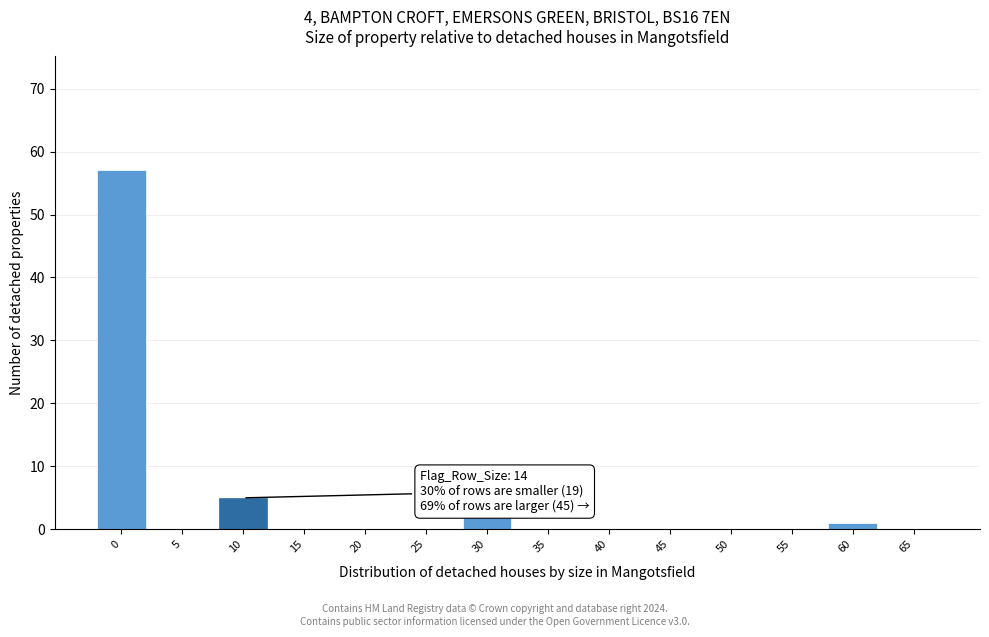

Reading left to right, what are all the values shown in this chart?

0=57	5=0	10=5	15=0	20=0	25=0	30=2	35=0	40=0	45=0	50=0	55=0	60=1	65=0